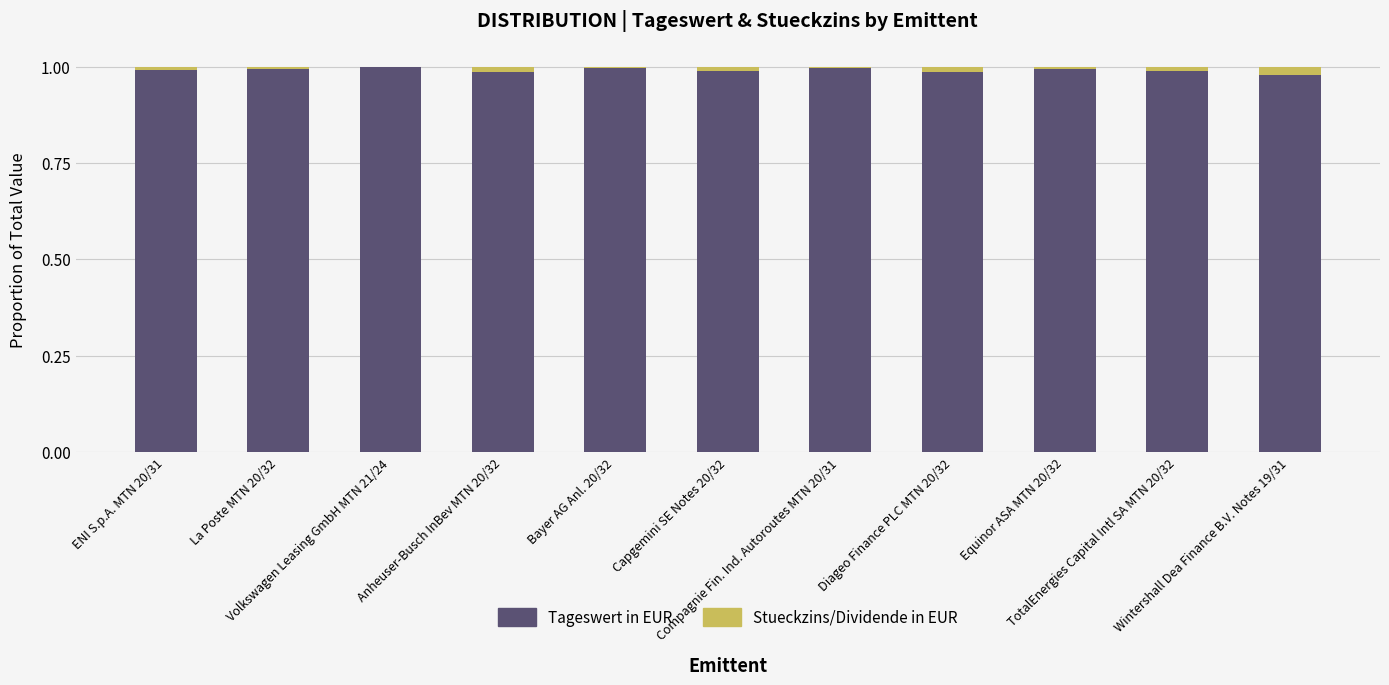

What are all the series names shown in the legend?

Tageswert in EUR, Stueckzins/Dividende in EUR